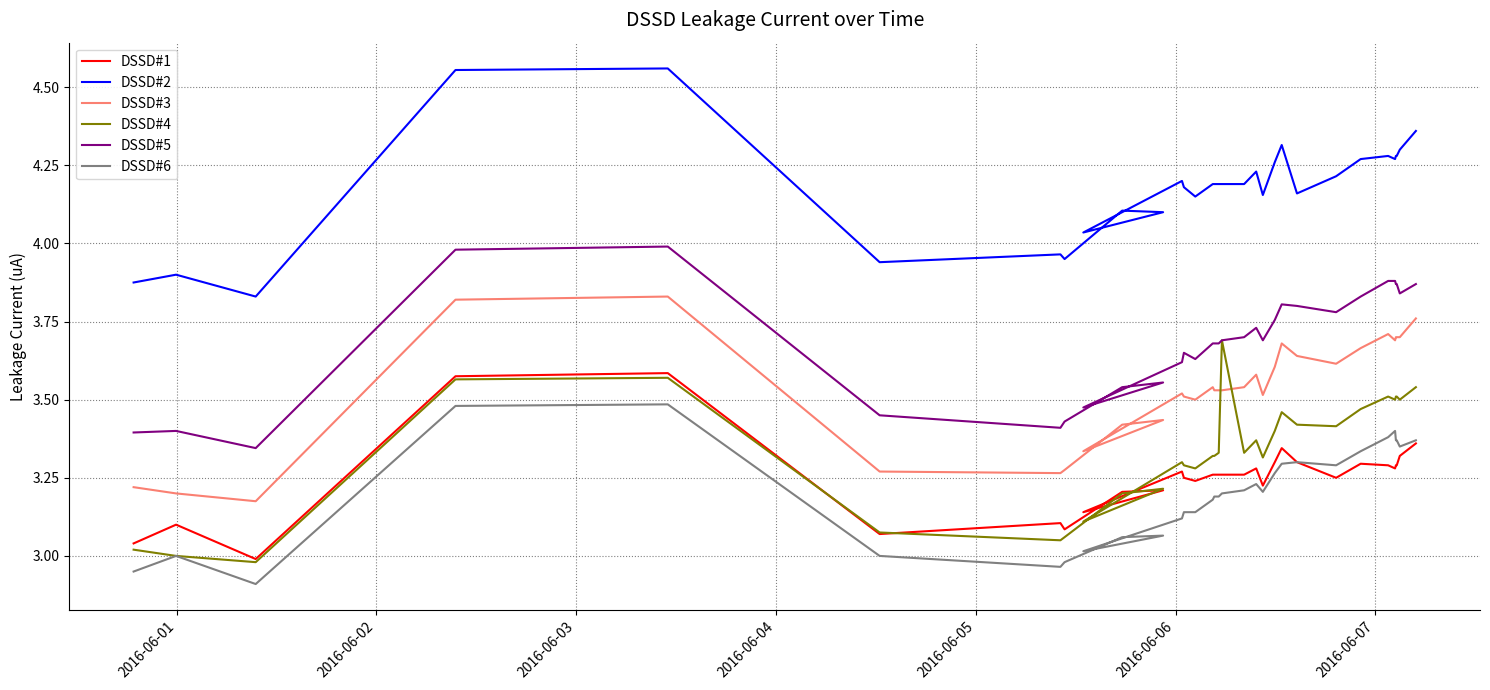

How many series are shown in this chart?

6